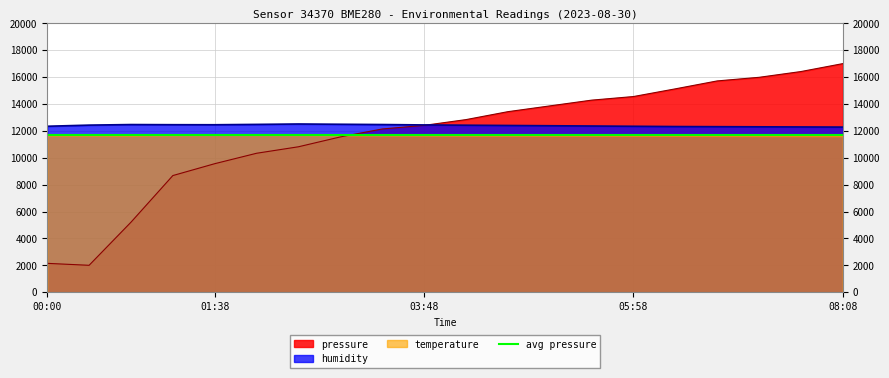

What is the spread (max minus min) of values at 00:00?

10197.2